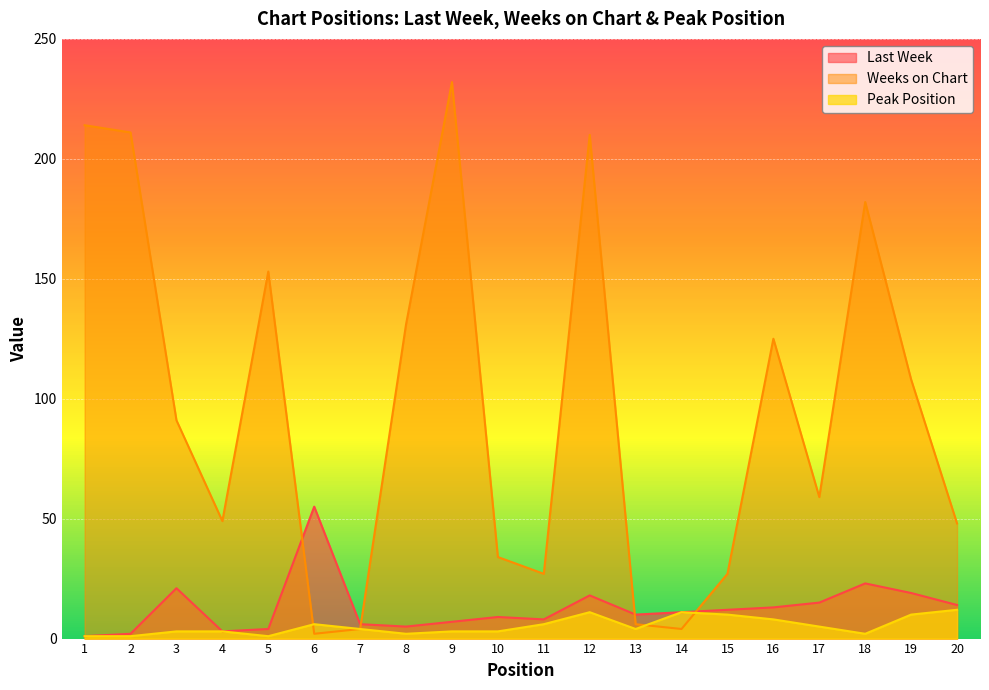

Which series has the largest range (max minus min)?

Weeks on Chart